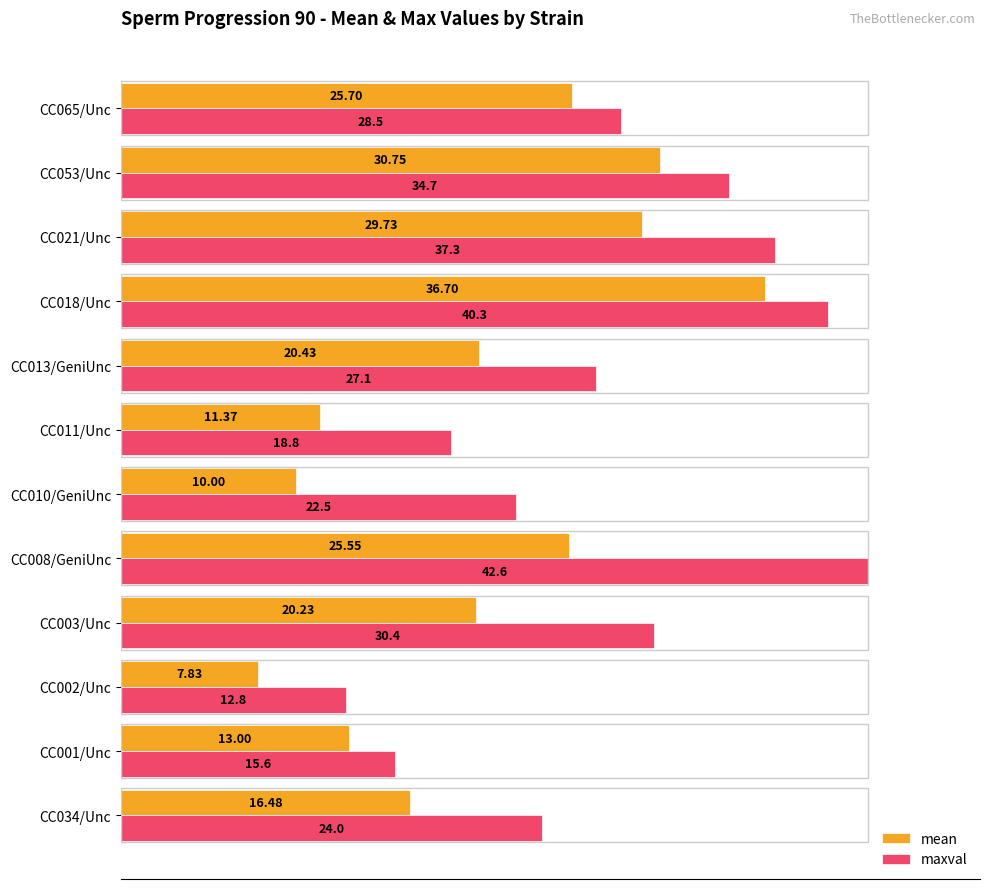

What are all the series names shown in the legend?

mean, maxval